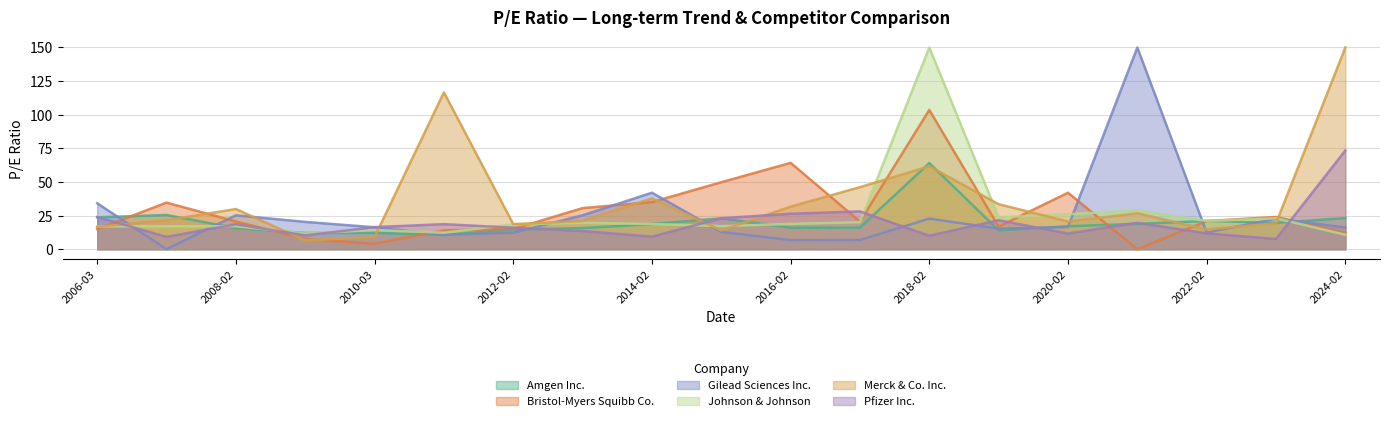

Which series changed the most between 2013-02-27 and 2015-02-19?

Bristol-Myers Squibb Co.